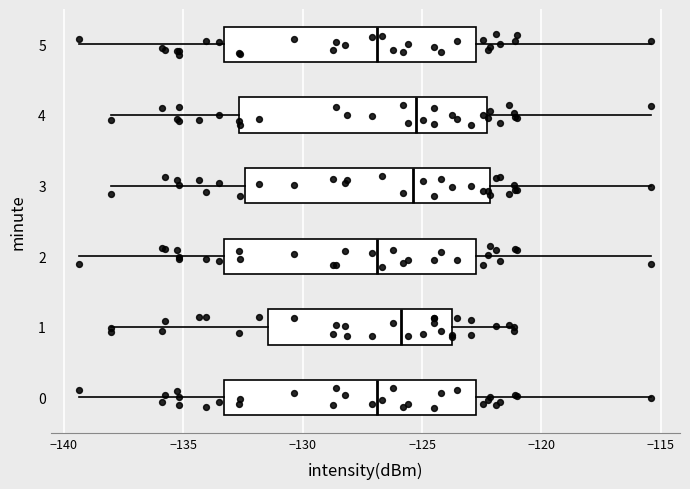

Where is the left edge of the box at y = 0 on the x-axis? The values are not printed on the chart, so give them approximately, as read against the axis.

-133.5